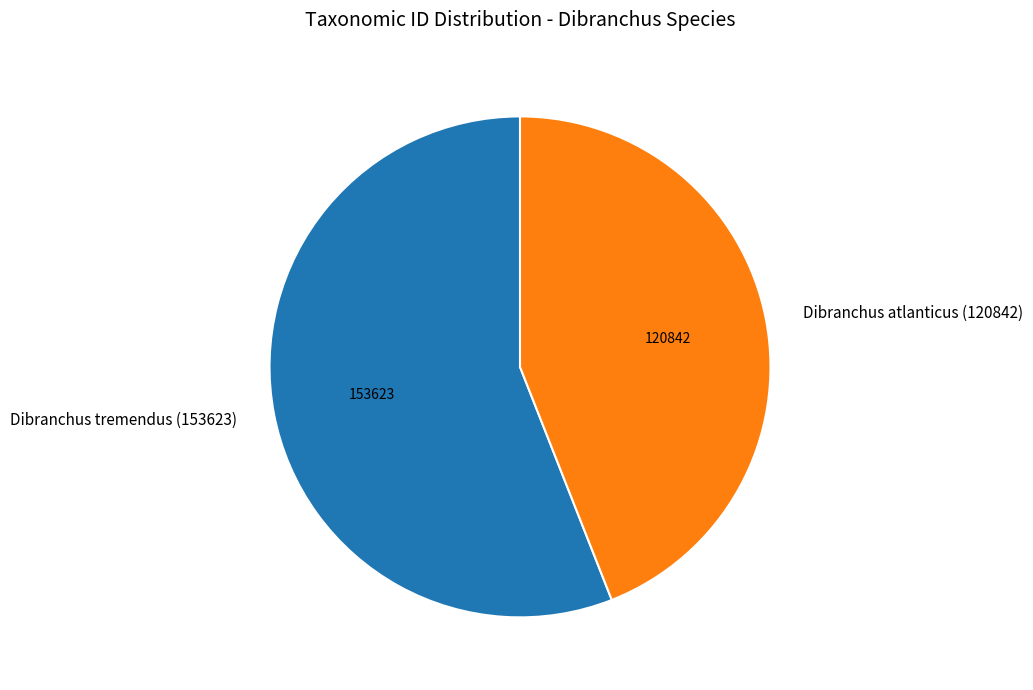

Between Dibranchus atlanticus (120842) and Dibranchus tremendus (153623), which is larger?

Dibranchus tremendus (153623)